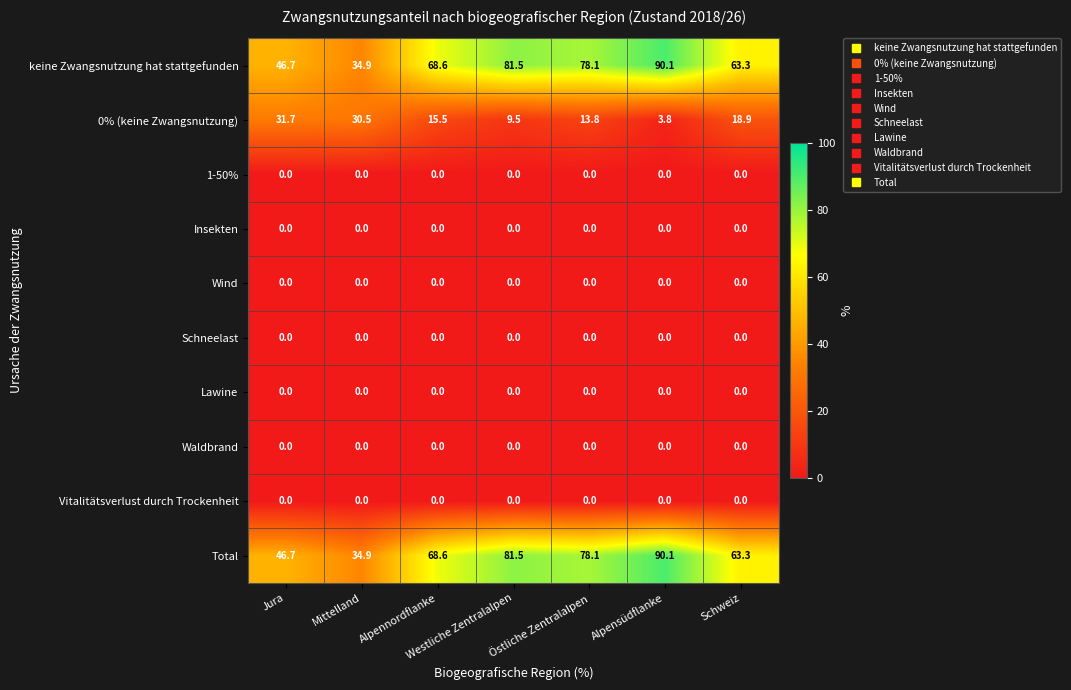

What is the approximate value of Total at Westliche Zentralalpen?

81.5